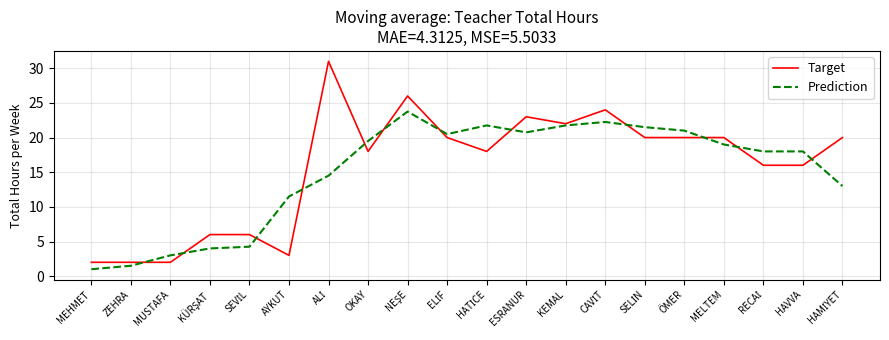

Which series ends up on top after the final intersection of Target and Prediction?

Target